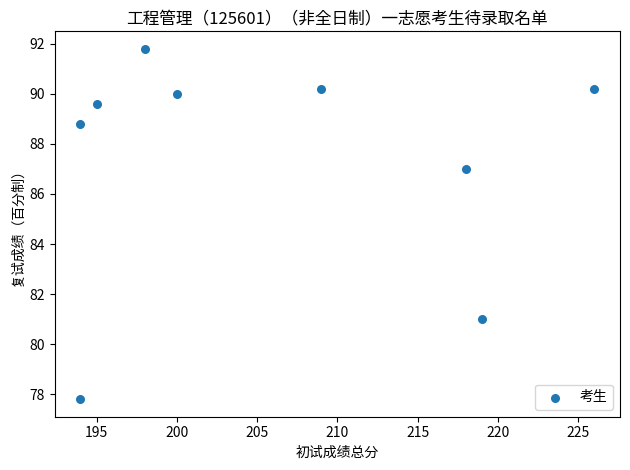

What is the average Y value?

87.4